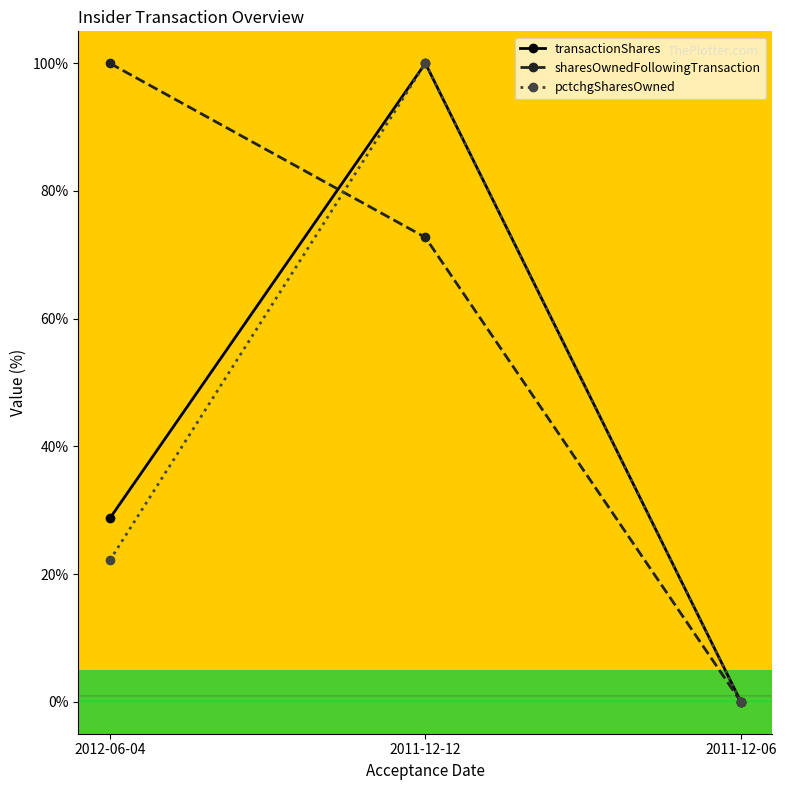

What is the difference between the transactionShares values at 2011-12-06 and 2011-12-12?

100.0